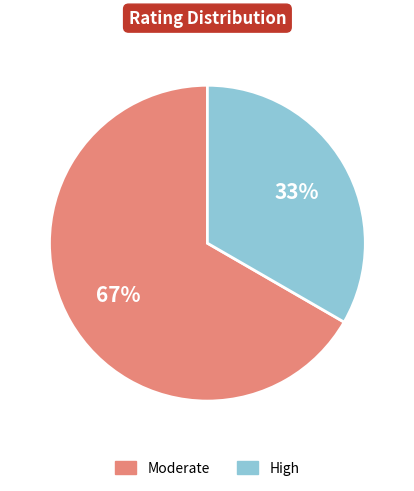

Which slice is the largest?

Moderate